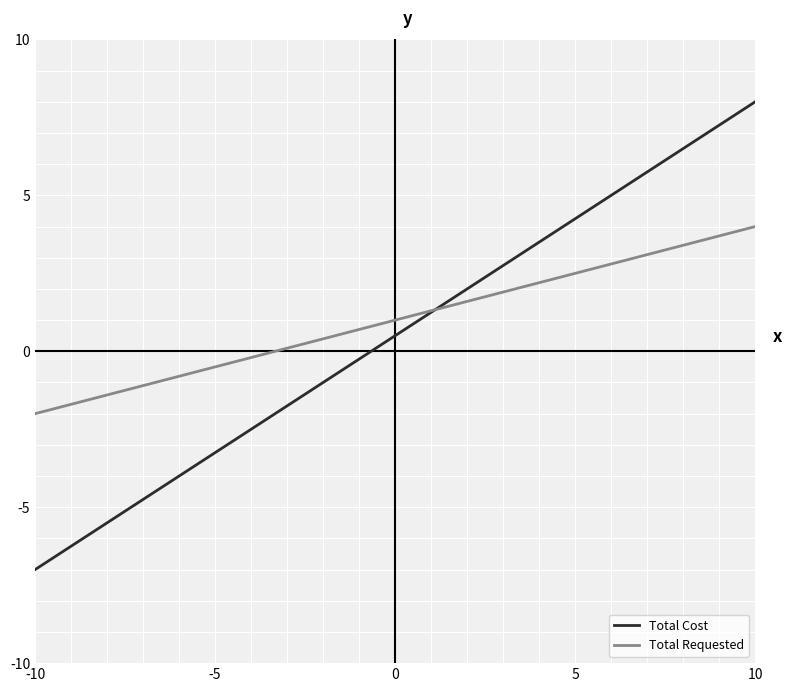

How many positive values does the Total Requested series have?

1